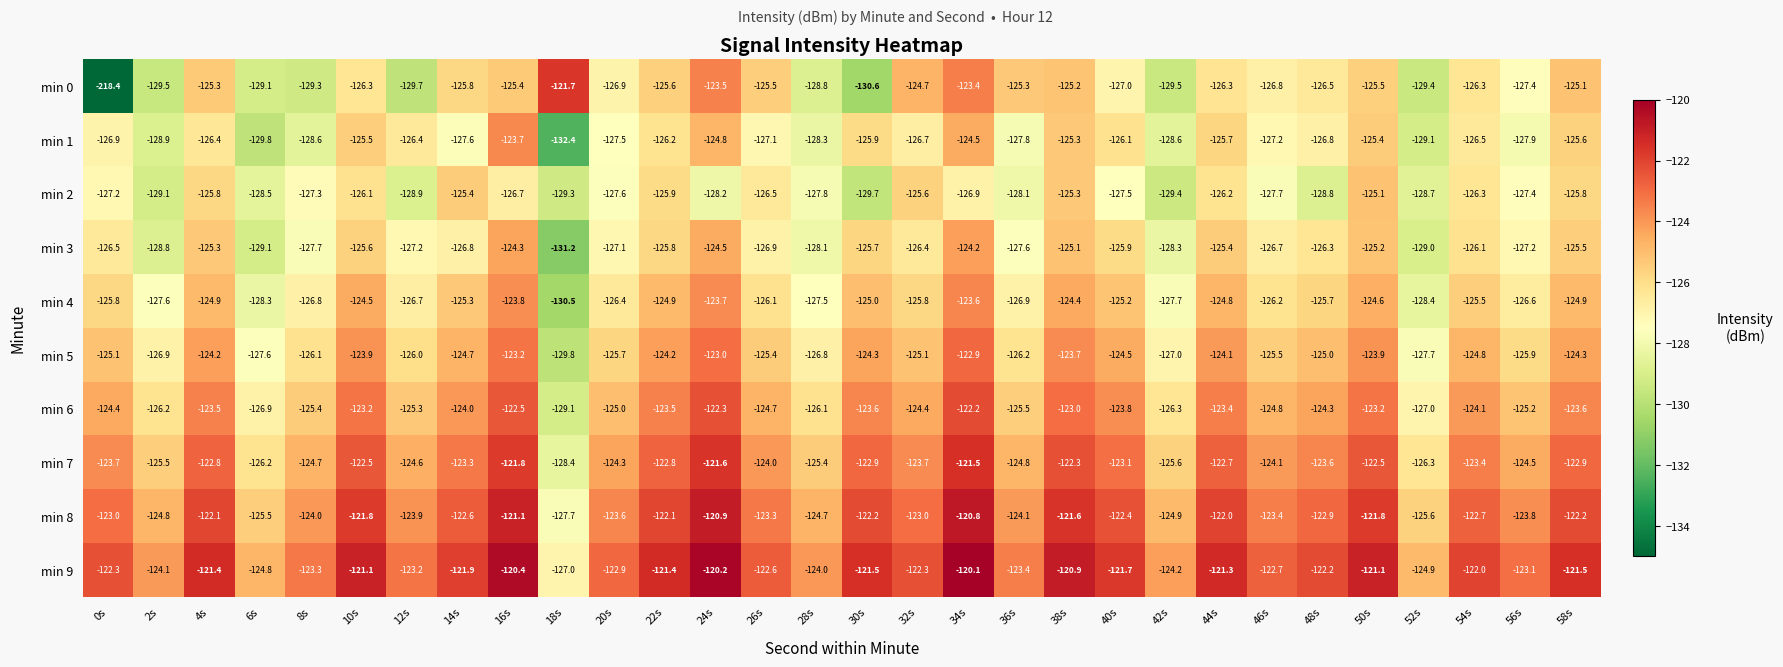

The value of min 6 at 44s is -123.4. True or false?

True